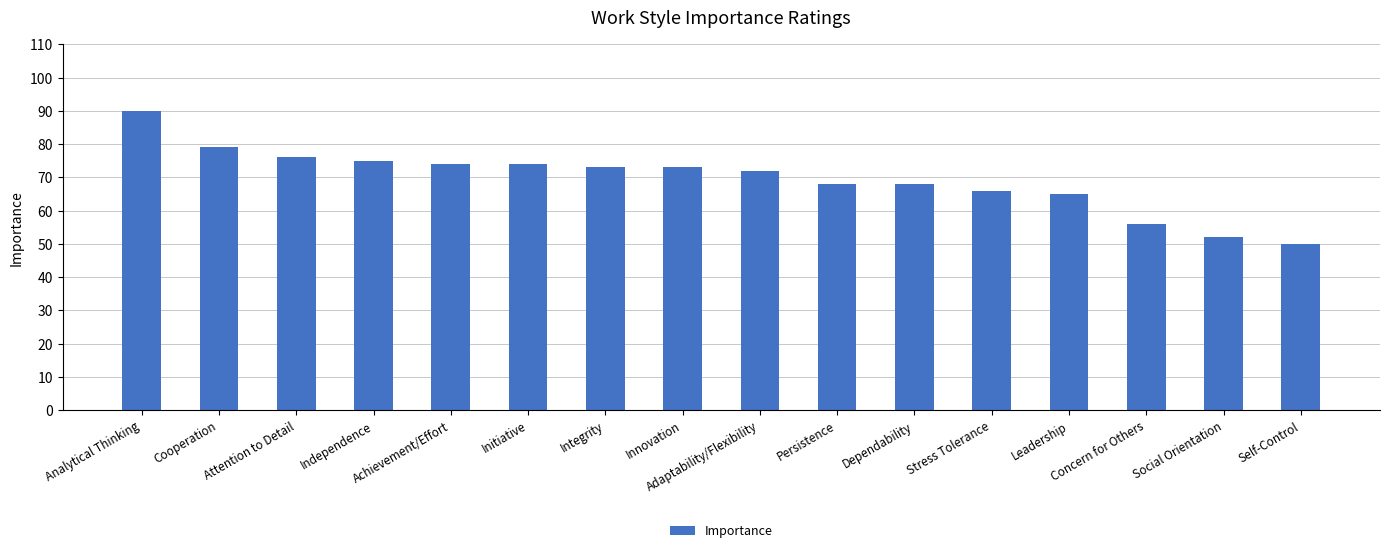

What is the average value?

69